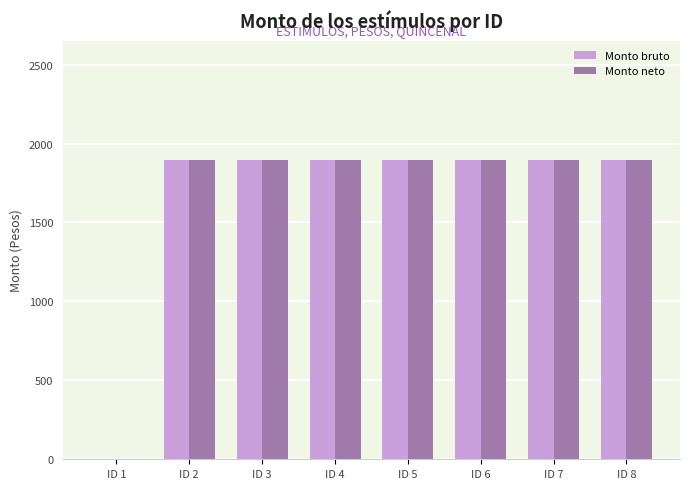

What is the sum of the Monto bruto values at ID 1 and ID 8?

1893.2